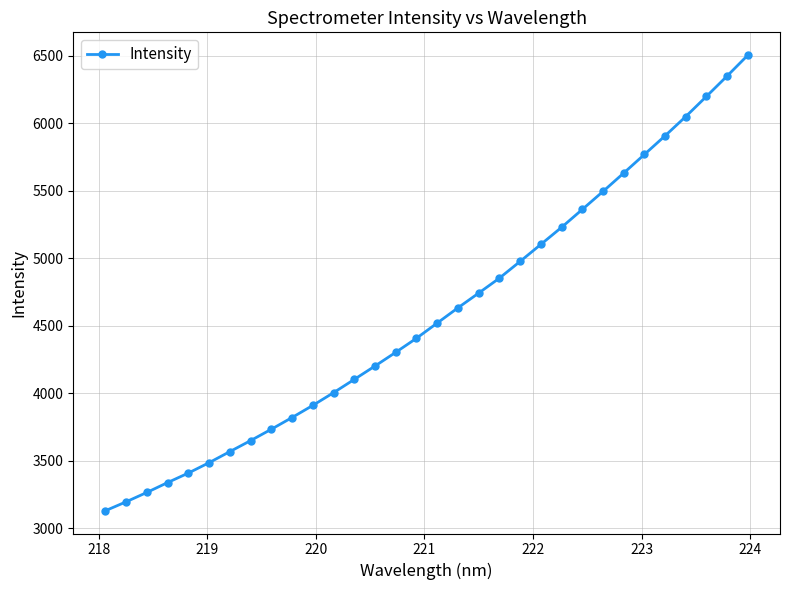

True or false: the data has more than 2 interior local peaks.

False